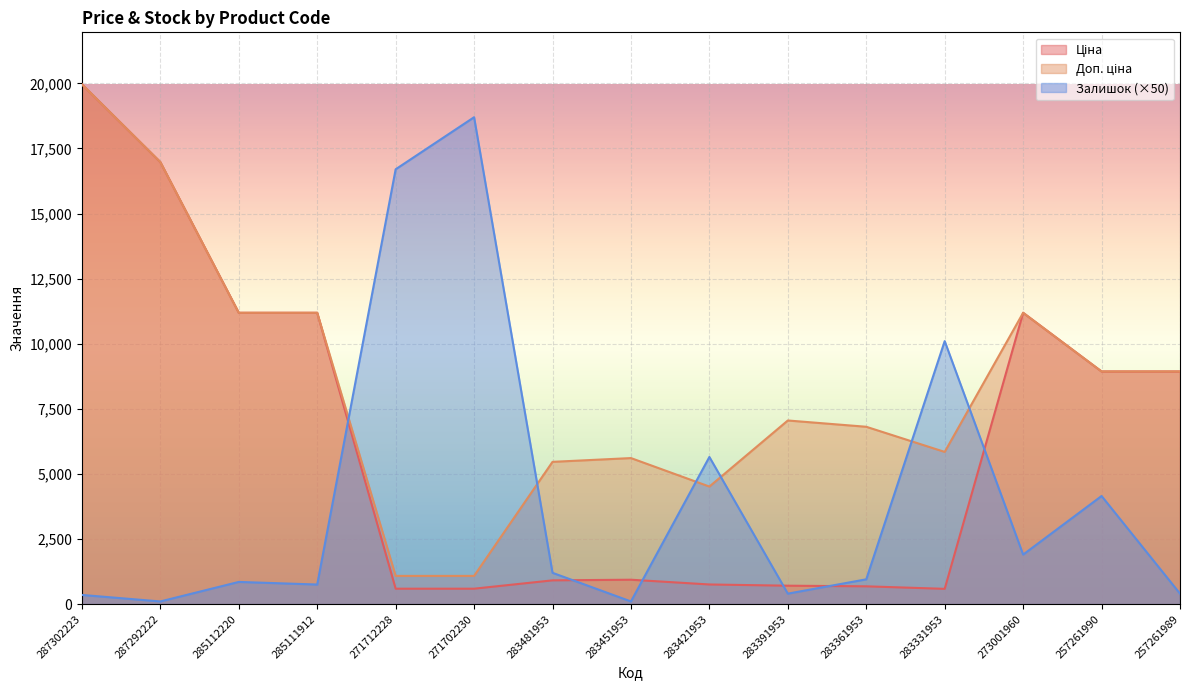

List the series in order of their overall mean, lowest first.

Залишок, Ціна, Доп. ціна